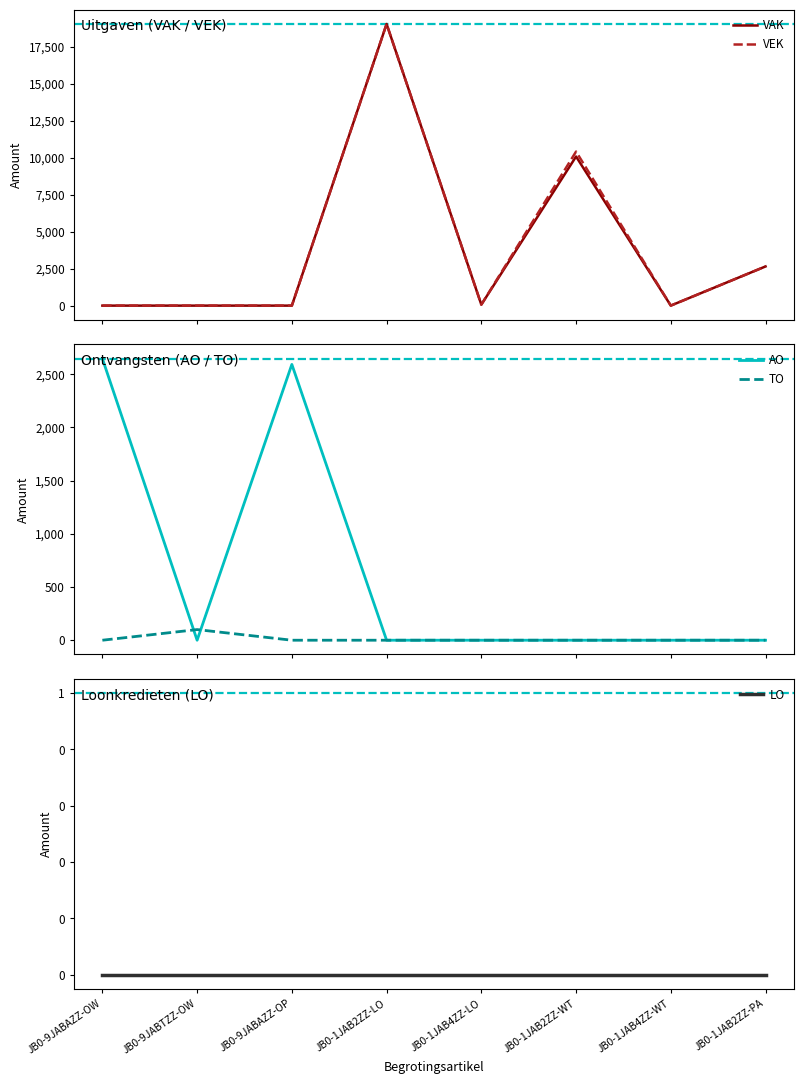

How many lines are shown in the chart?

5